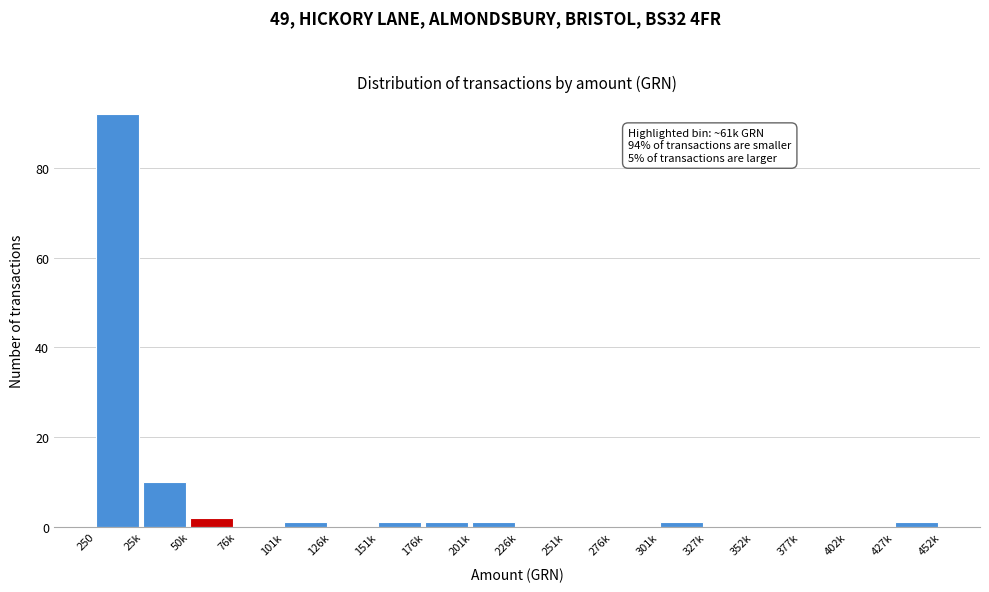

Reading right to left, transcribe all the data shown in this chart.

427k=1	402k=0	377k=0	352k=0	327k=0	301k=1	276k=0	251k=0	226k=0	201k=1	176k=1	151k=1	126k=0	101k=1	76k=0	50k=2	25k=10	250=92